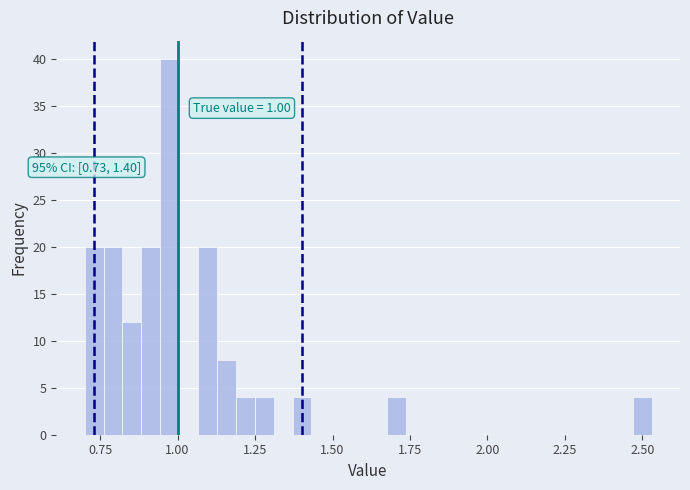

Around what value on the x-axis is the tallest bar? Give the approximate position of its centre, as read against the axis.

0.95